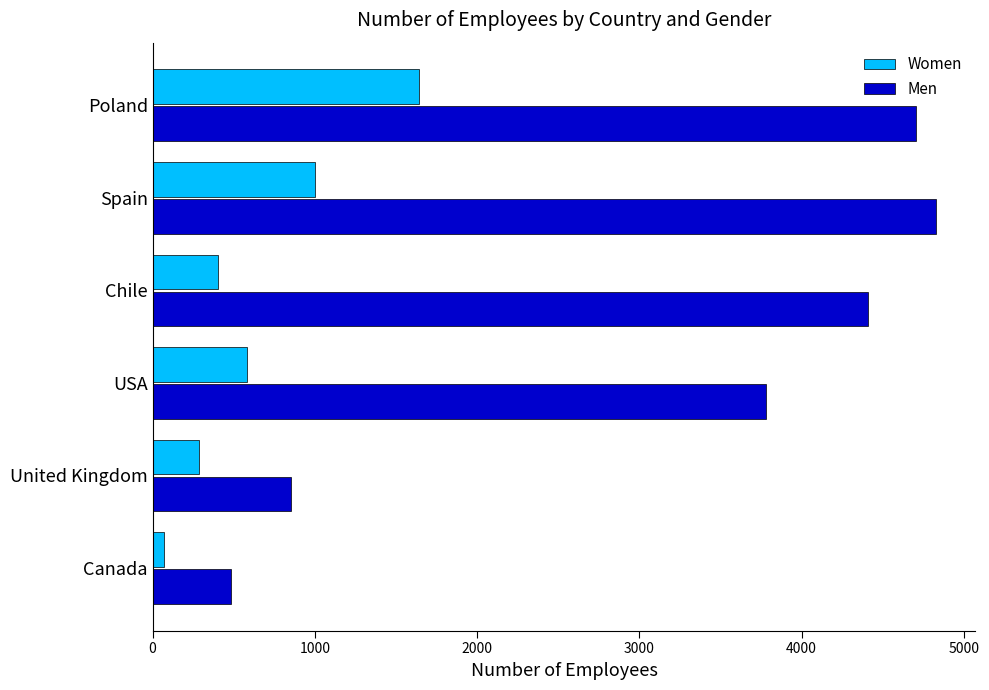

List the labels in order of Men value, largest first.

Spain, Poland, Chile, USA, United Kingdom, Canada